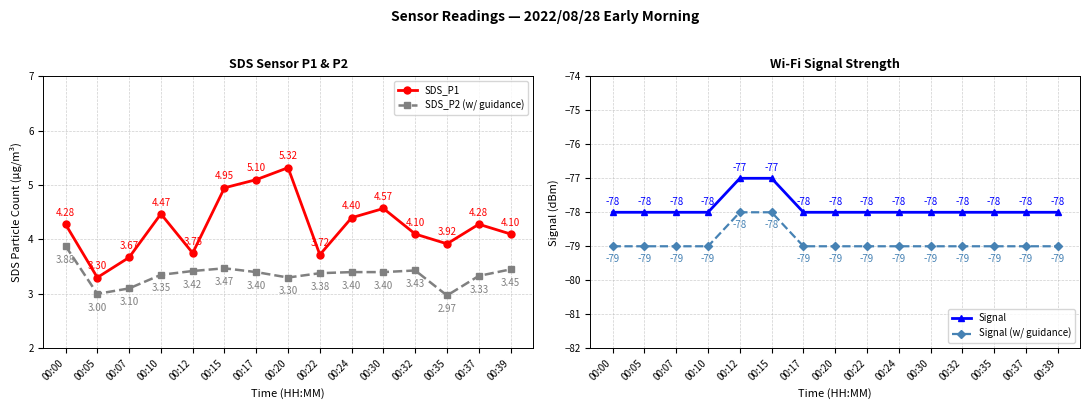

True or false: SDS_P1 and Signal (w/ guidance) cross at least once.

False